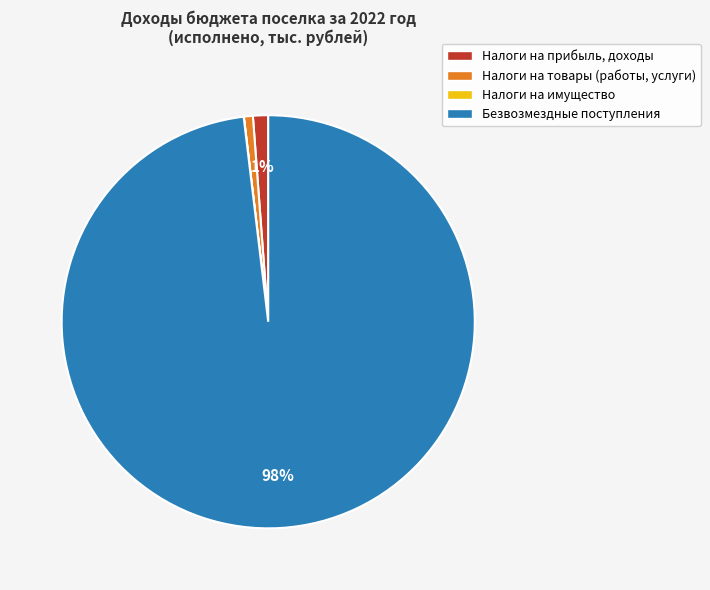

What is the largest slice in the pie chart?

Безвозмездные поступления